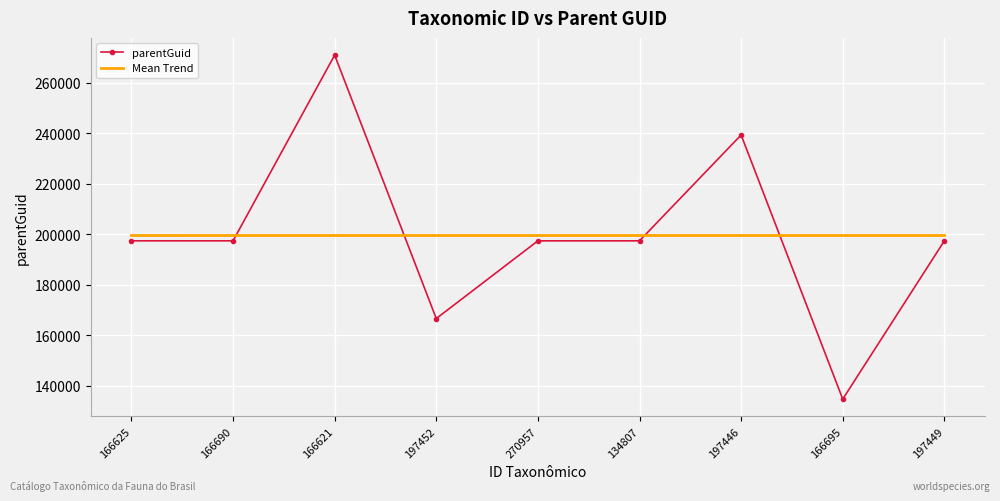

Is the value of parentGuid at 134807 greater than the value of Mean Trend at 166625?

No